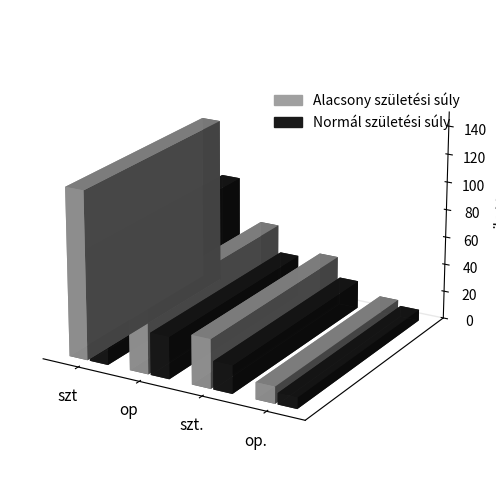

What is the maximum value for Alacsony születési súly?

150